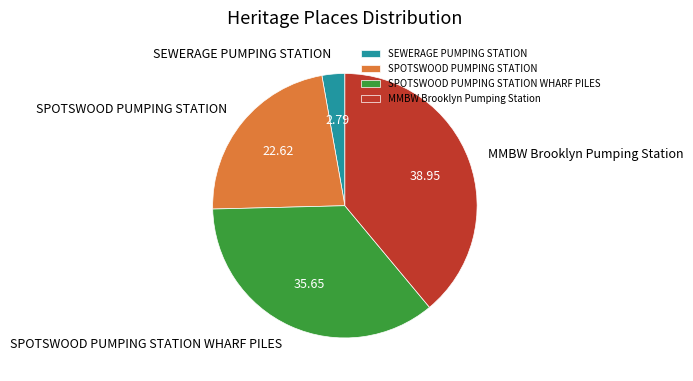

Which category has the biggest portion of the pie?

MMBW Brooklyn Pumping Station